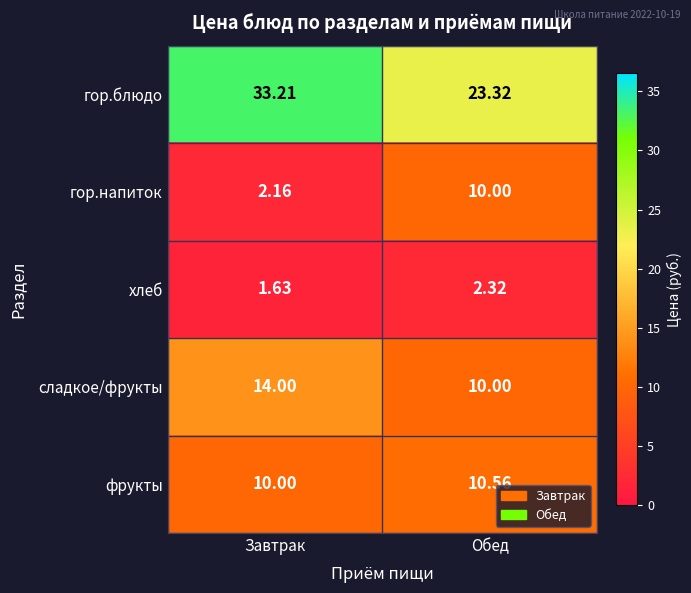

What is the greatest value displayed?

33.2